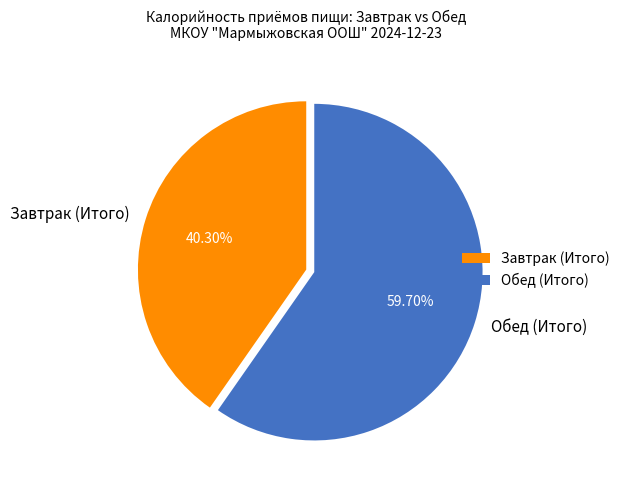

To the nearest percent, what is the combined percentage of Завтрак (Итого) and Обед (Итого)?

100%